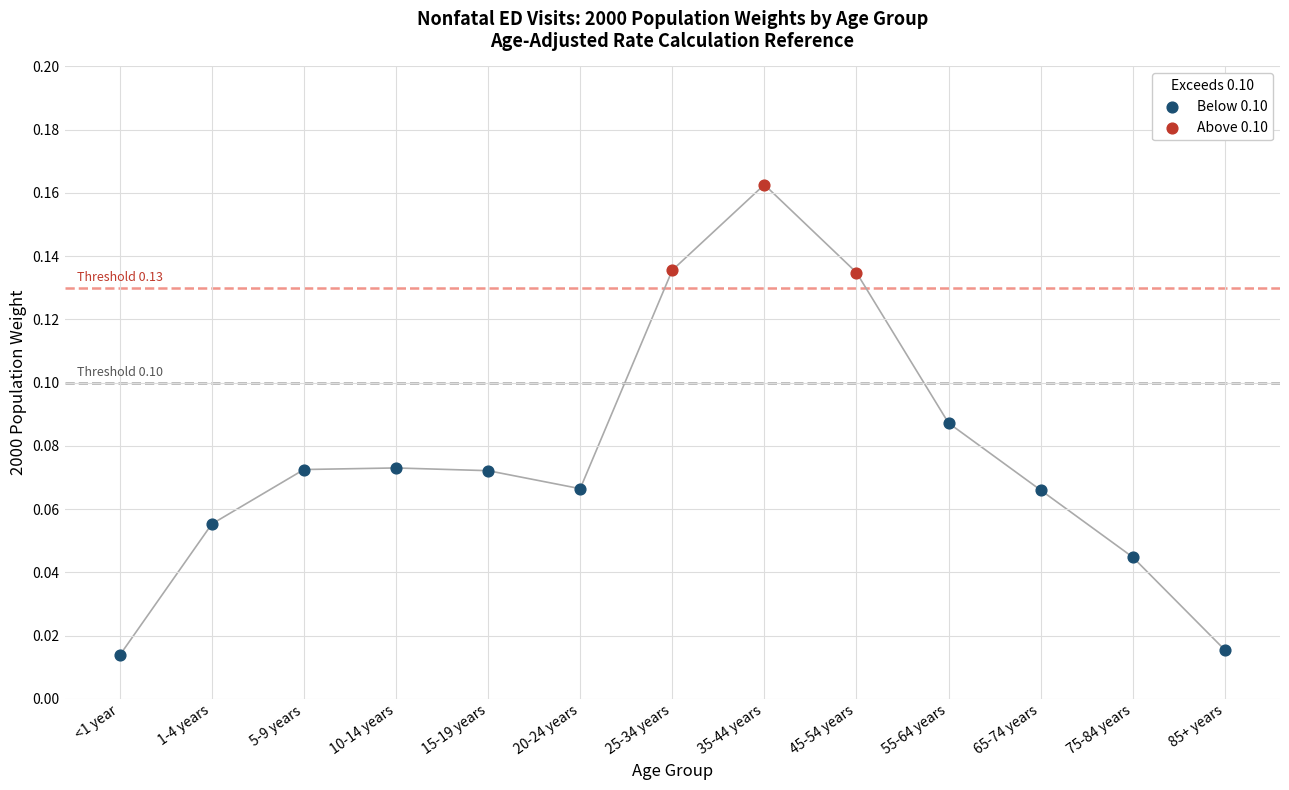

Which series has the largest Y range (max minus min)?

Below 0.10